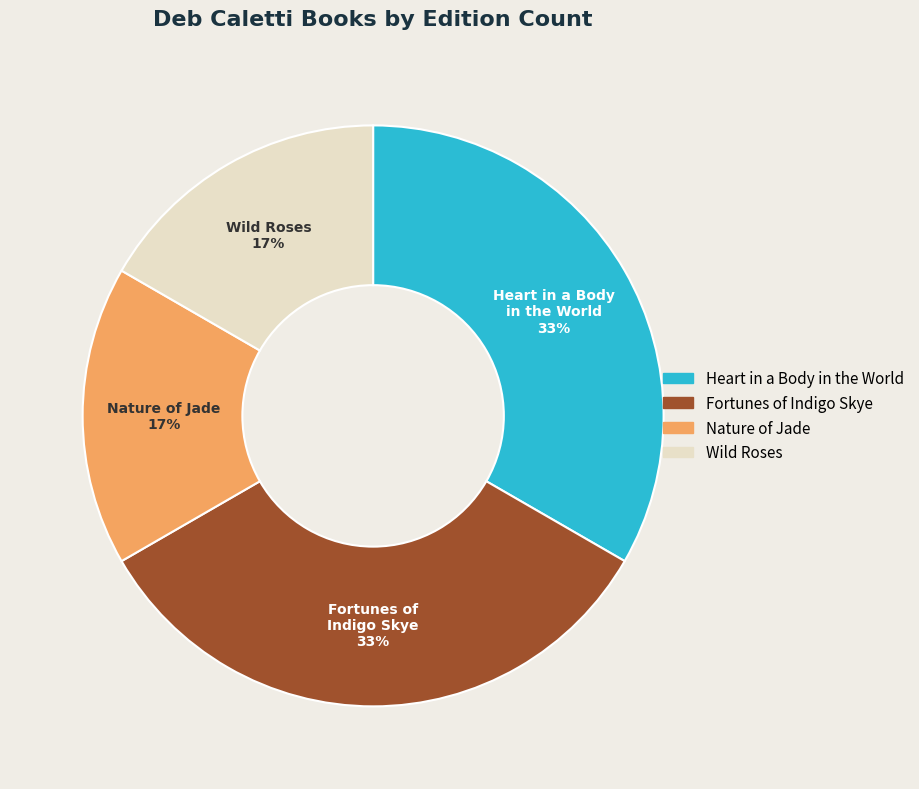

To the nearest percent, what portion does Nature of Jade represent?

17%